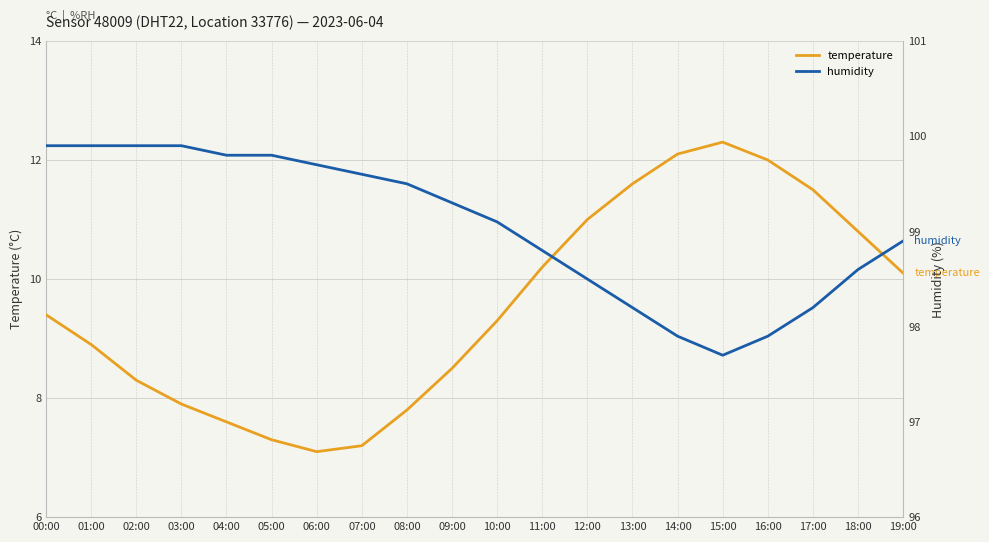

What is the difference between the humidity values at 10:00 and 03:00?

0.8